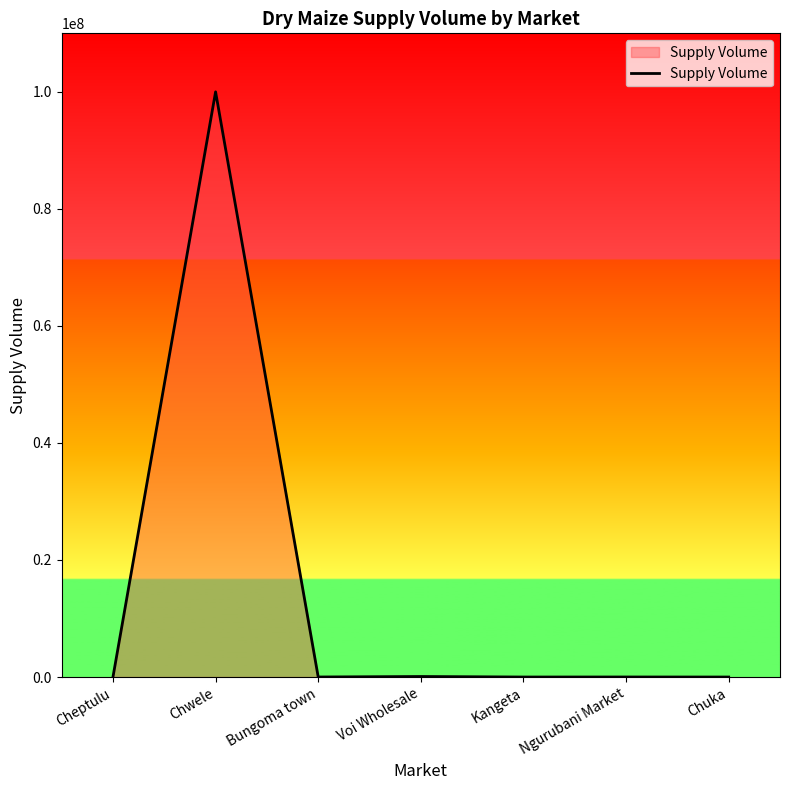

What is the maximum value shown in the chart?

100000000.0